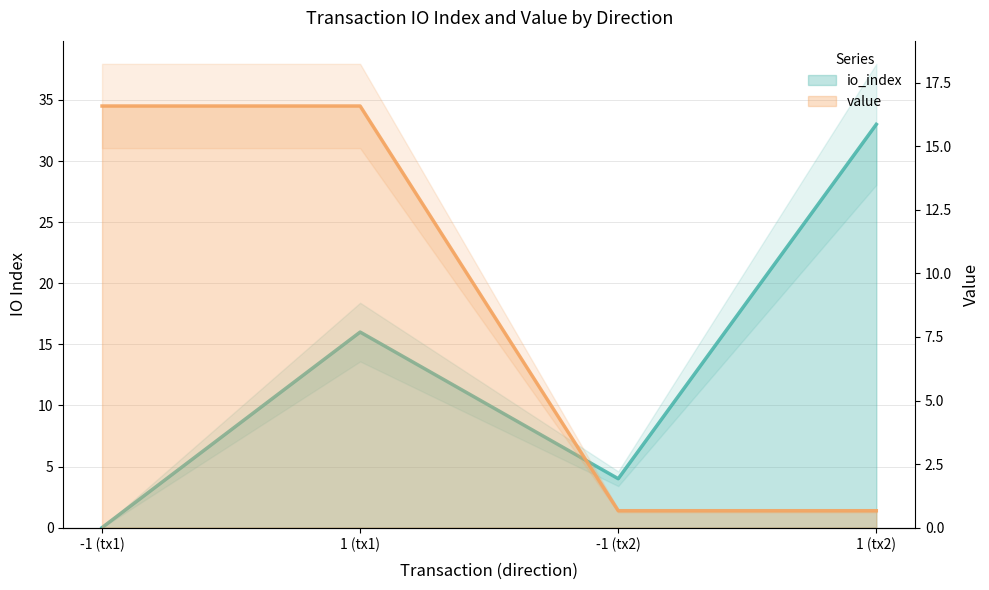

Count the io_index values in the range 4 to 33.

3